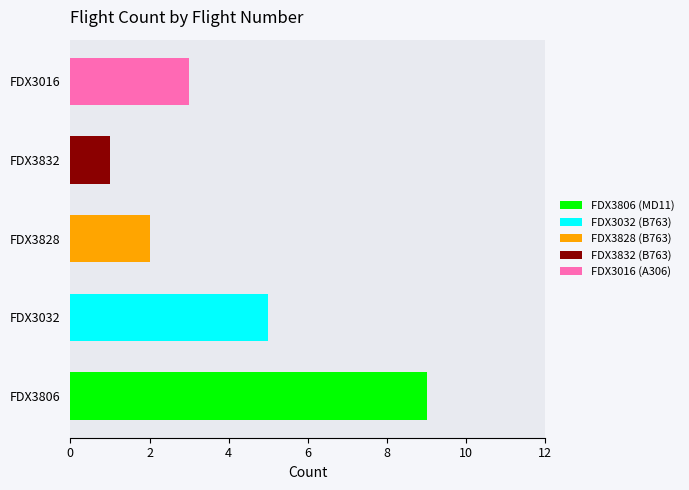

What is the sum of the values at FDX3832 and FDX3016?

4